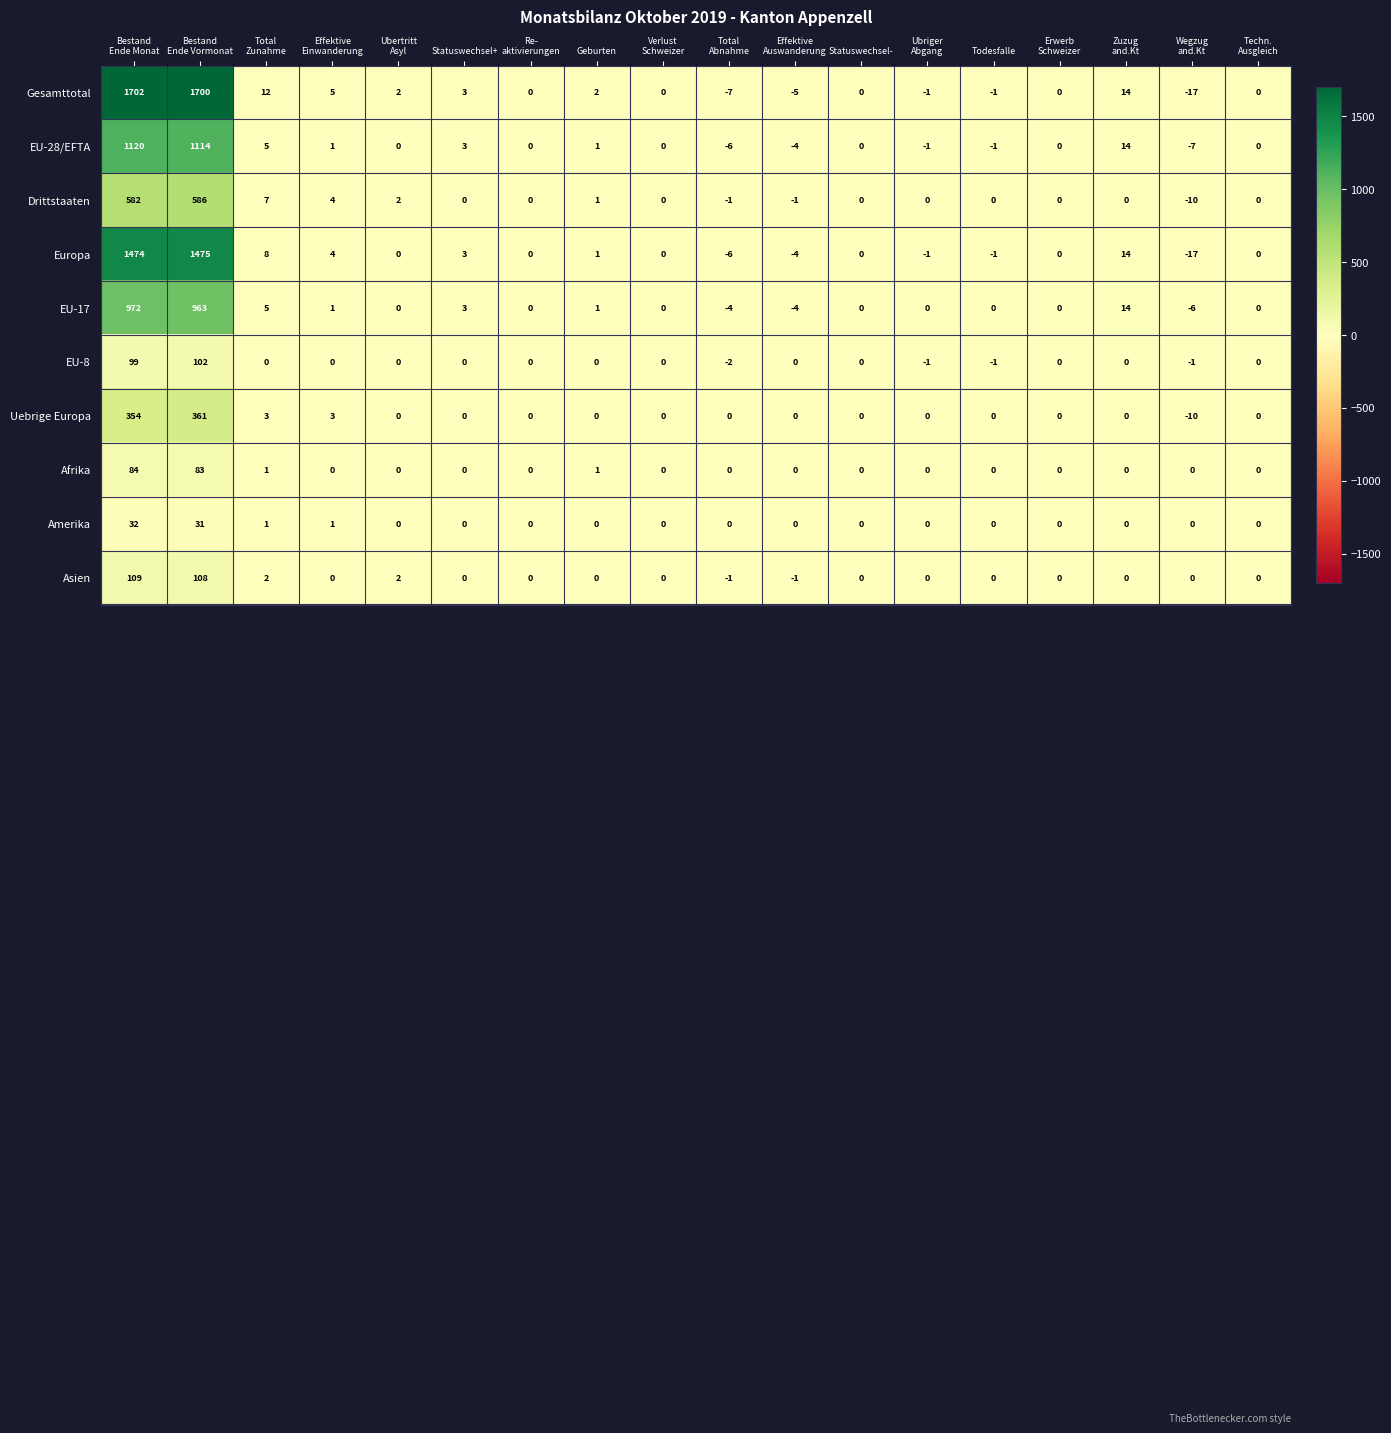

At how many categories does at least one series exceed 999?

2